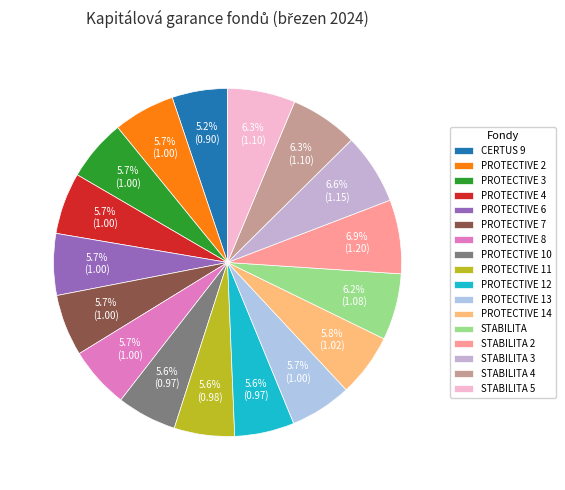

Between PROTECTIVE 11 and PROTECTIVE 2, which is larger?

PROTECTIVE 2